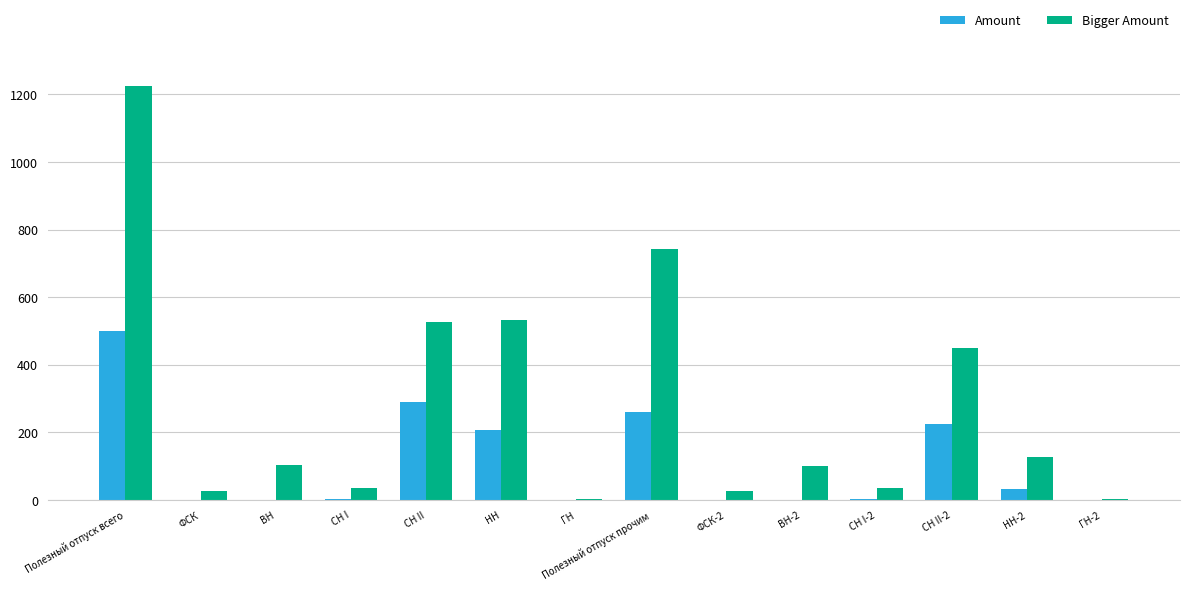

Between СН II and СН I-2, which series saw the biggest shift?

Bigger Amount